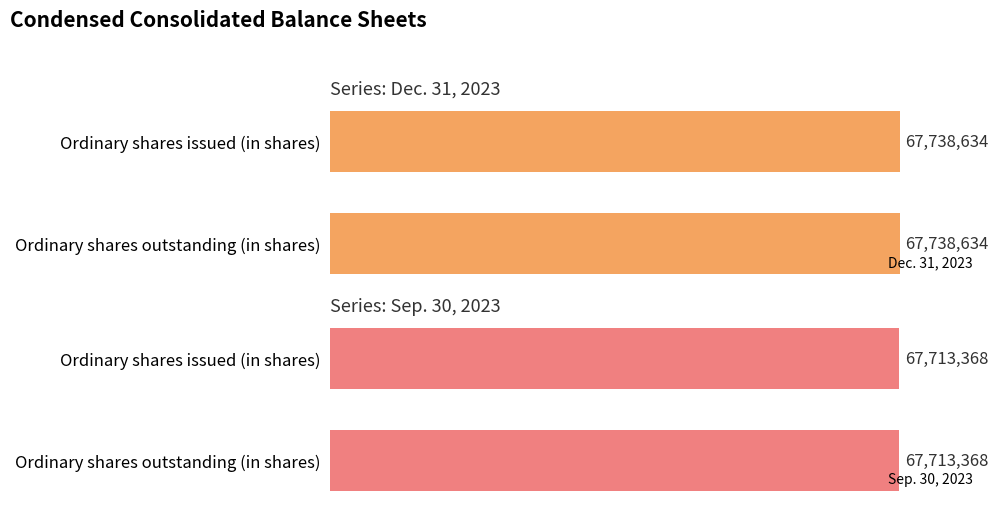

What position from the right is Ordinary shares outstanding (in shares)?

1